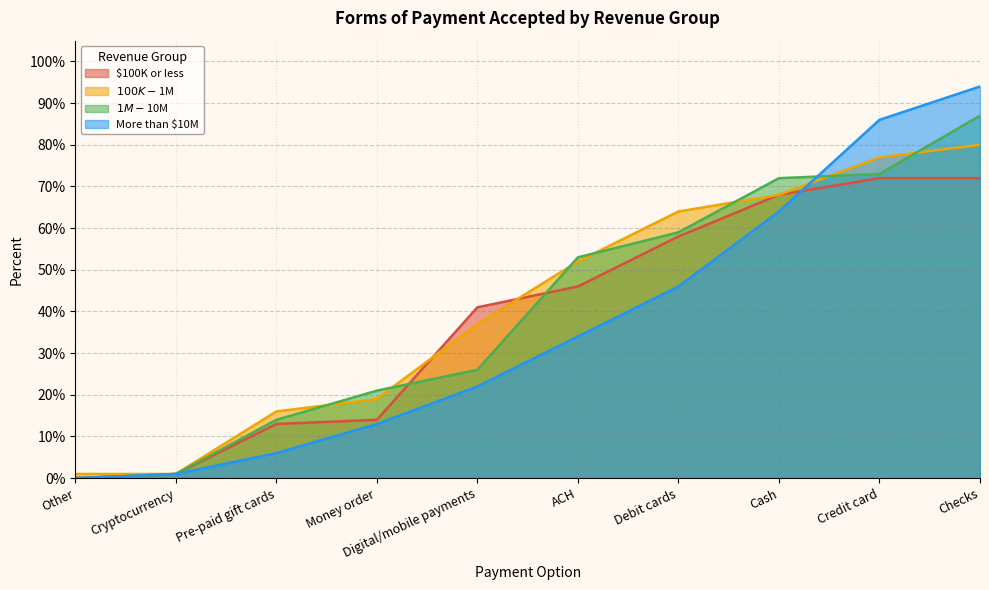

Rank the categories by $1M-$10M value from lowest to highest.

Other, Cryptocurrency, Pre-paid gift cards, Money order, Digital/mobile payments, ACH, Debit cards, Cash, Credit card, Checks